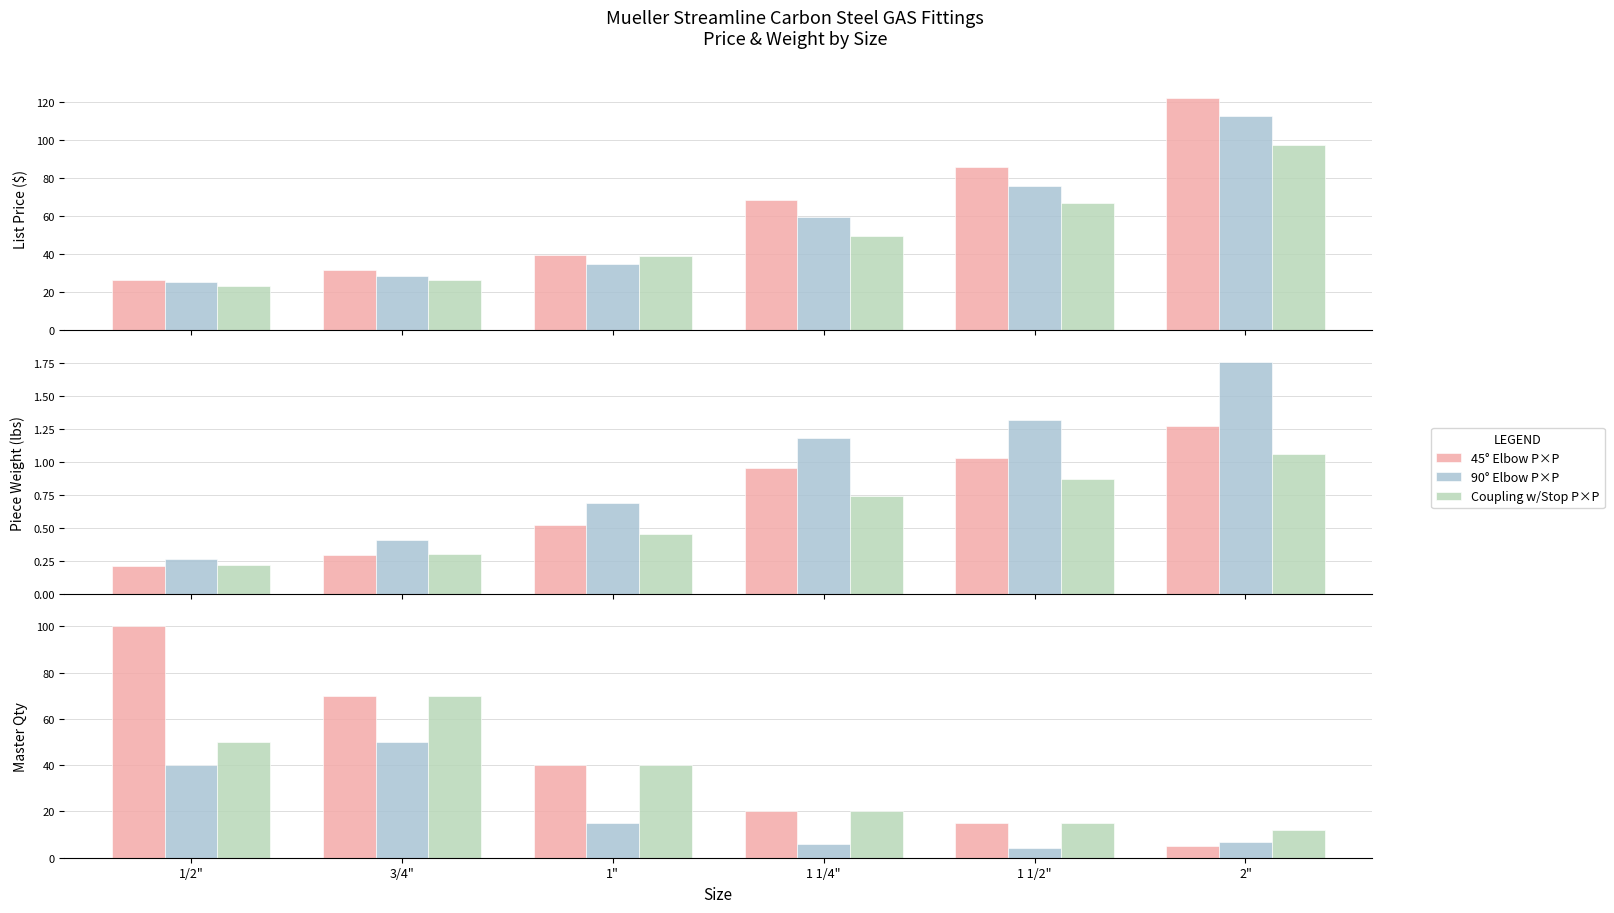

List the series in order of their peak value, highest first.

45° Elbow P×P, Coupling w/Stop P×P, 90° Elbow P×P